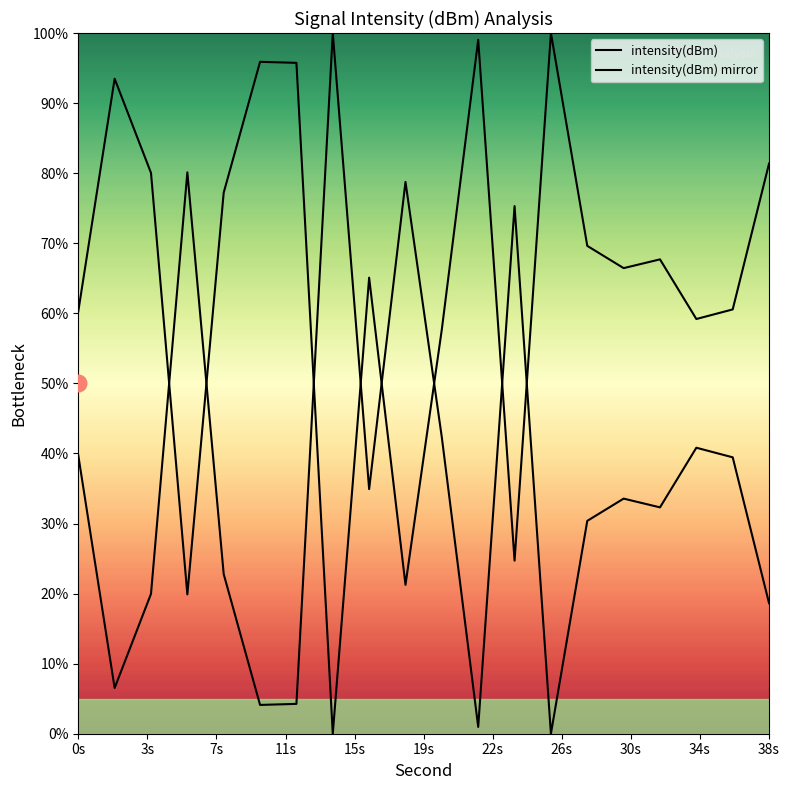

Reading left to right, what are all the values shown in this chart?

intensity(dBm): 60.3	93.5	80.0	19.9	77.2	95.9	95.7	0.0	65.1	21.2	57.7	99.0	24.7	100.0	69.6	66.4	67.7	59.2	60.6	81.4
intensity(dBm) mirror: 39.7	6.5	20.0	80.1	22.8	4.1	4.3	100.0	34.9	78.8	42.3	1.0	75.3	0.0	30.4	33.6	32.3	40.8	39.4	18.6